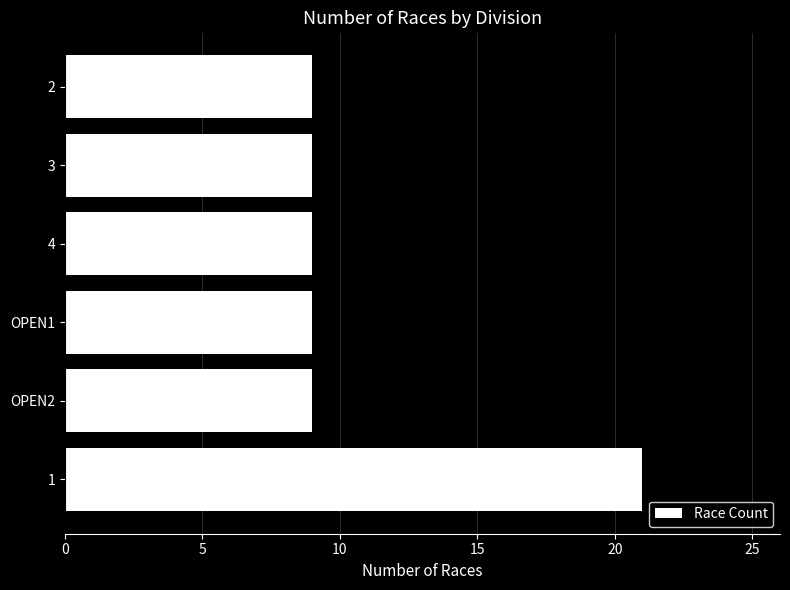

What is the smallest value displayed?

9